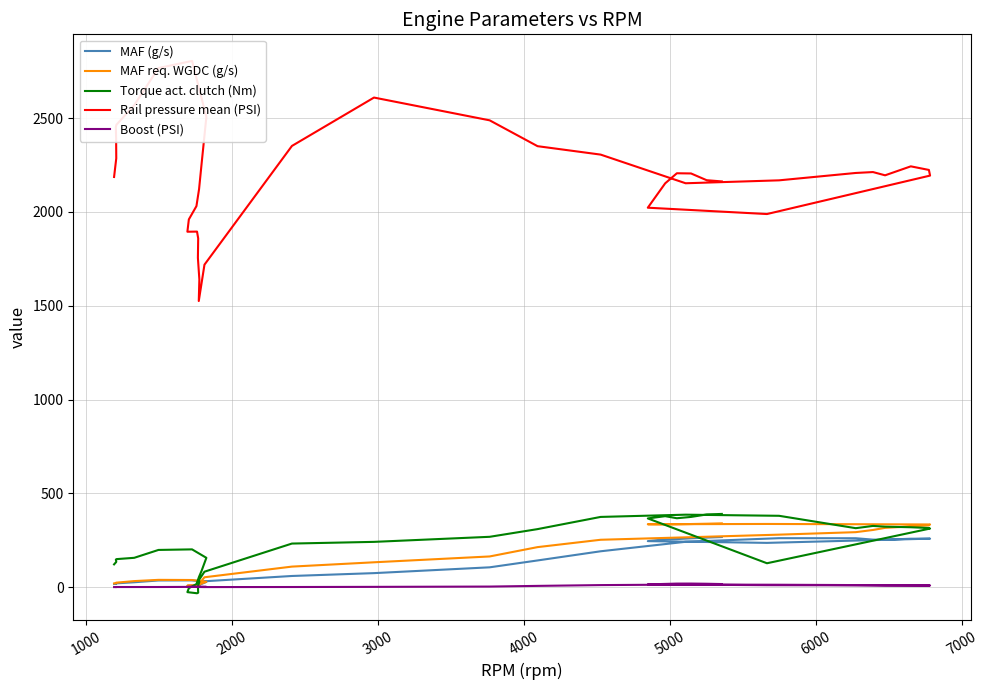

How many values in Boost (PSI) are below zero?

1